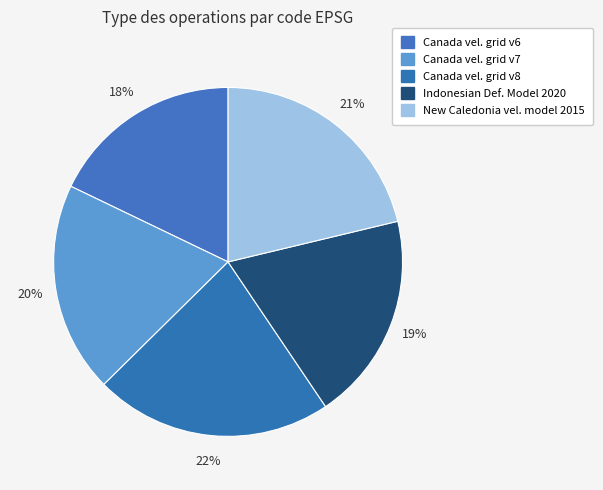

Count the number of slices in the pie.

5